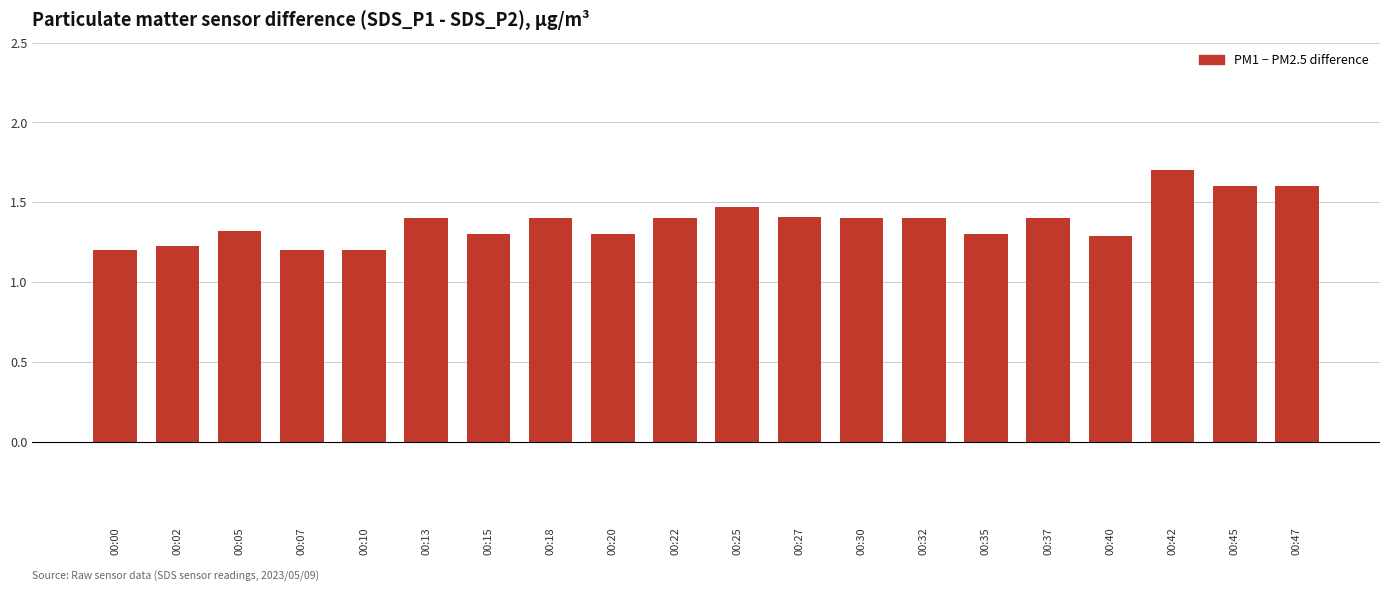

Which has a higher value, 00:25 or 00:42?

00:42